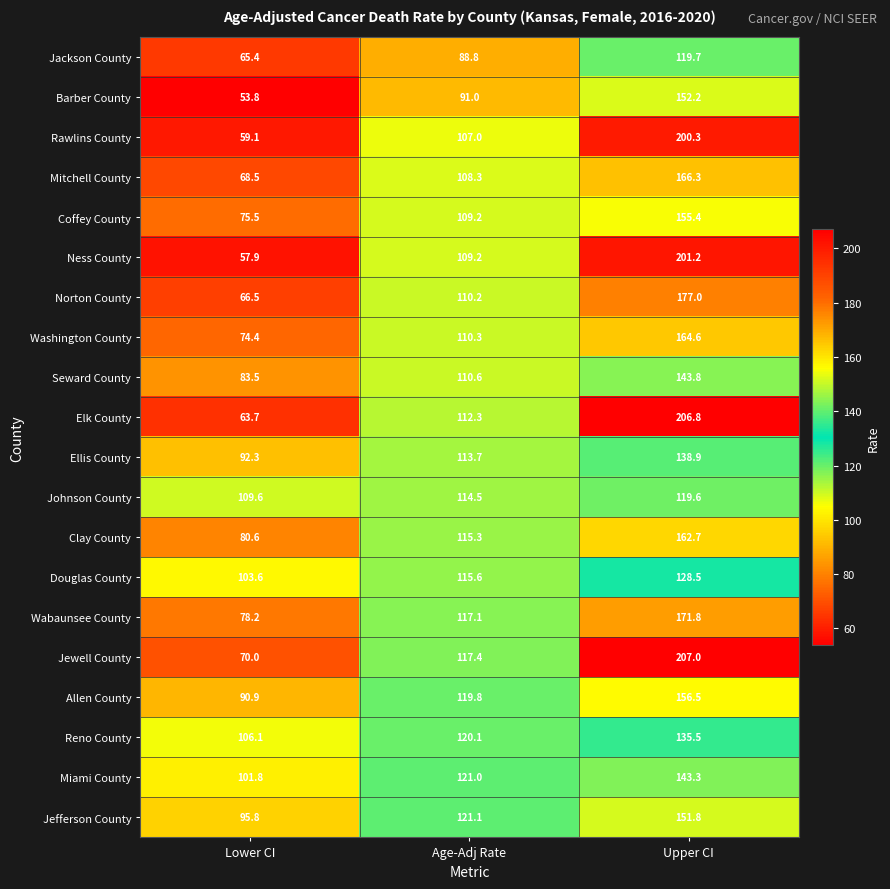

What is the sum of all Wabaunsee County values?

367.1